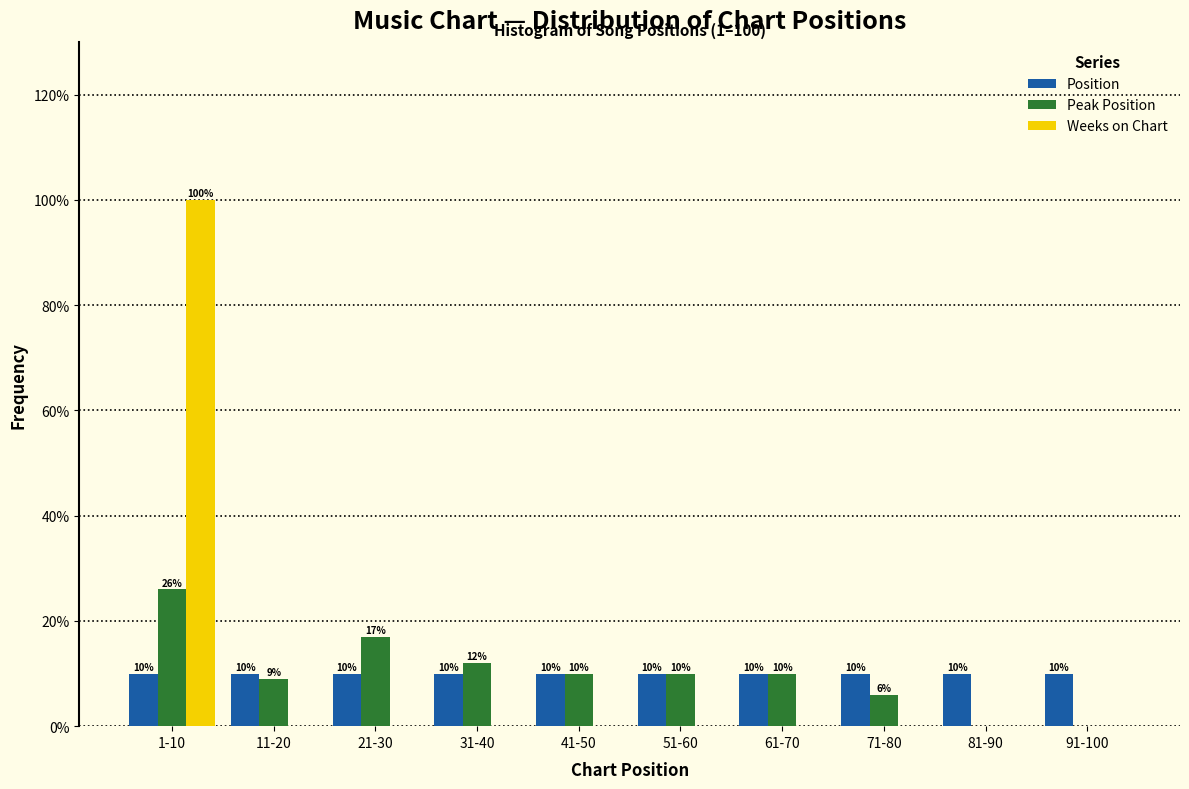

Reading left to right, transcribe all the data shown in this chart.

Position: 1-10=10	11-20=10	21-30=10	31-40=10	41-50=10	51-60=10	61-70=10	71-80=10	81-90=10	91-100=10
Peak Position: 1-10=26	11-20=9	21-30=17	31-40=12	41-50=10	51-60=10	61-70=10	71-80=6	81-90=0	91-100=0
Weeks on Chart: 1-10=100	11-20=0	21-30=0	31-40=0	41-50=0	51-60=0	61-70=0	71-80=0	81-90=0	91-100=0